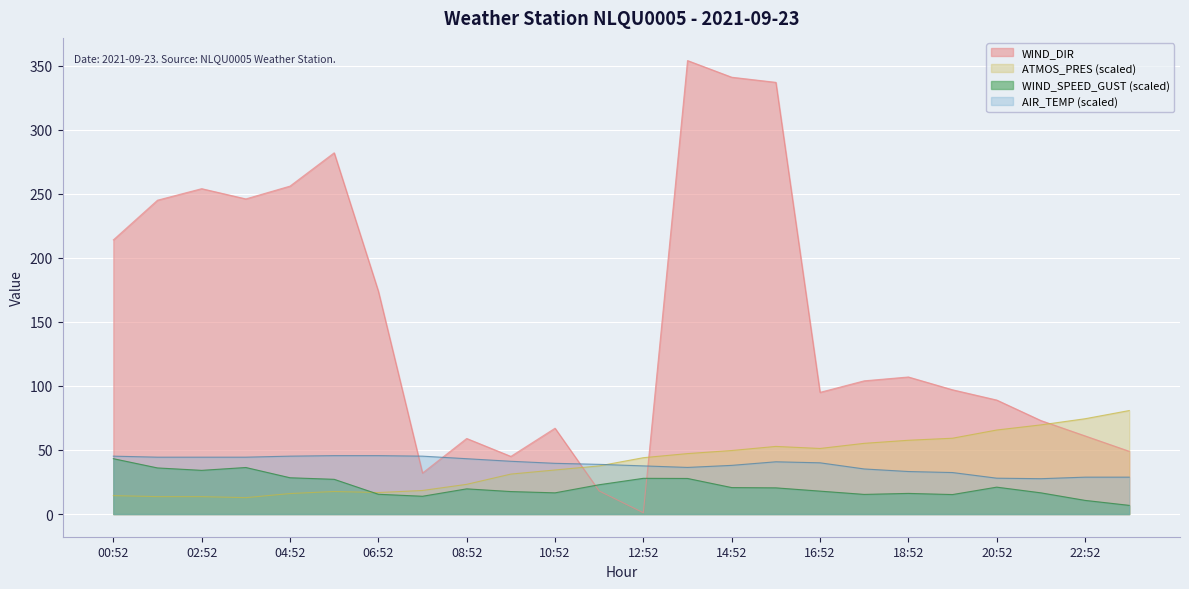

Which series ends up on top after the final intersection of WIND_DIR and AIR_TEMP?

WIND_DIR